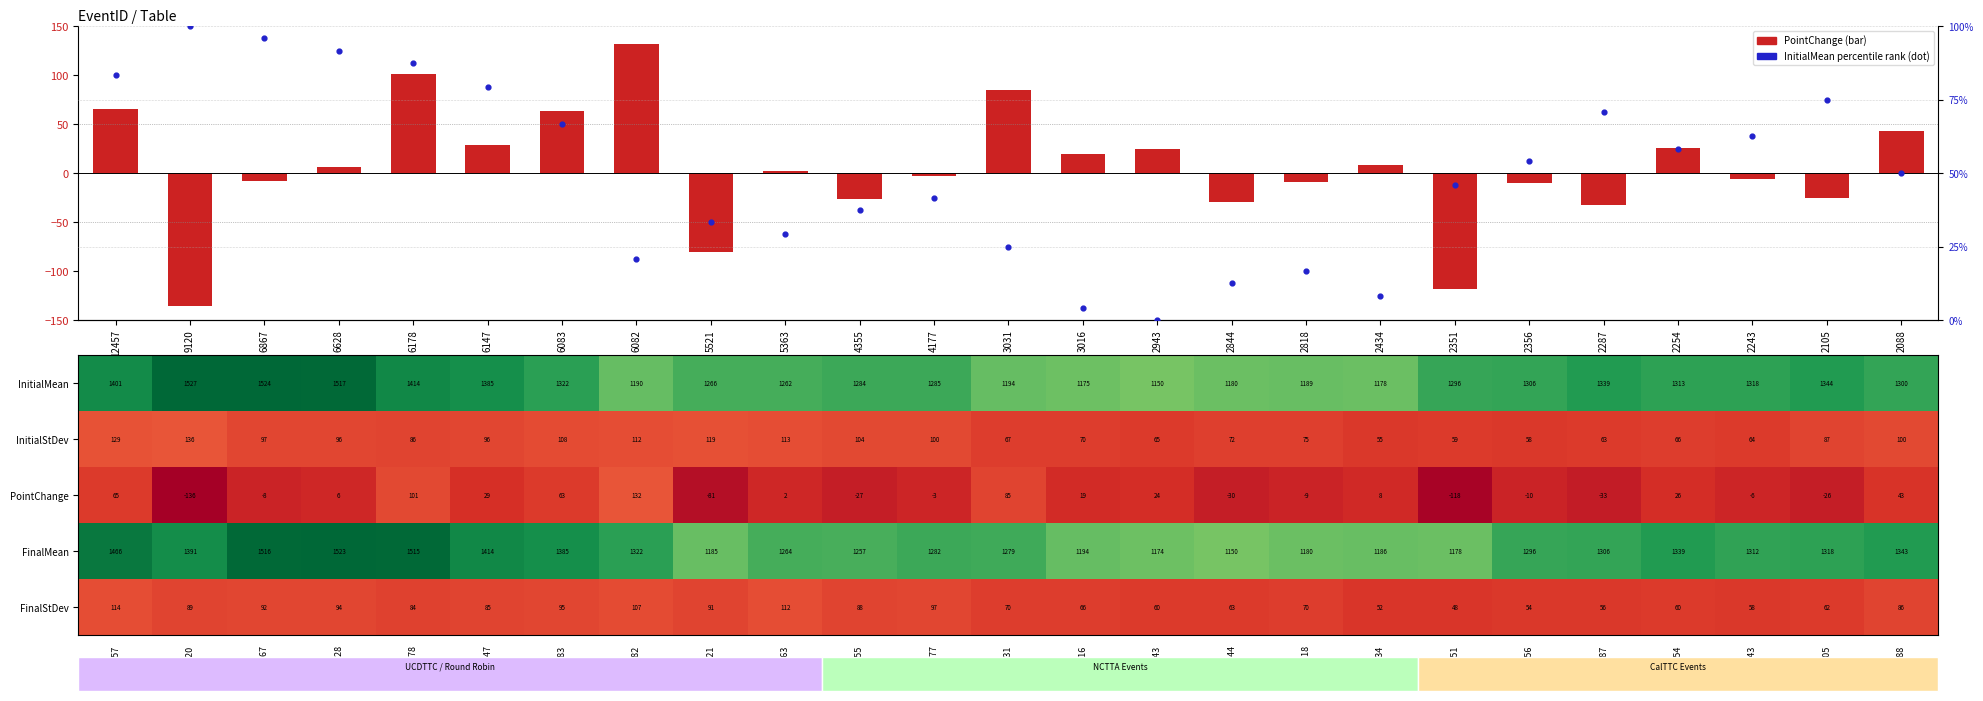

What is the difference between the FinalMean values at 6178 and 5363?

251